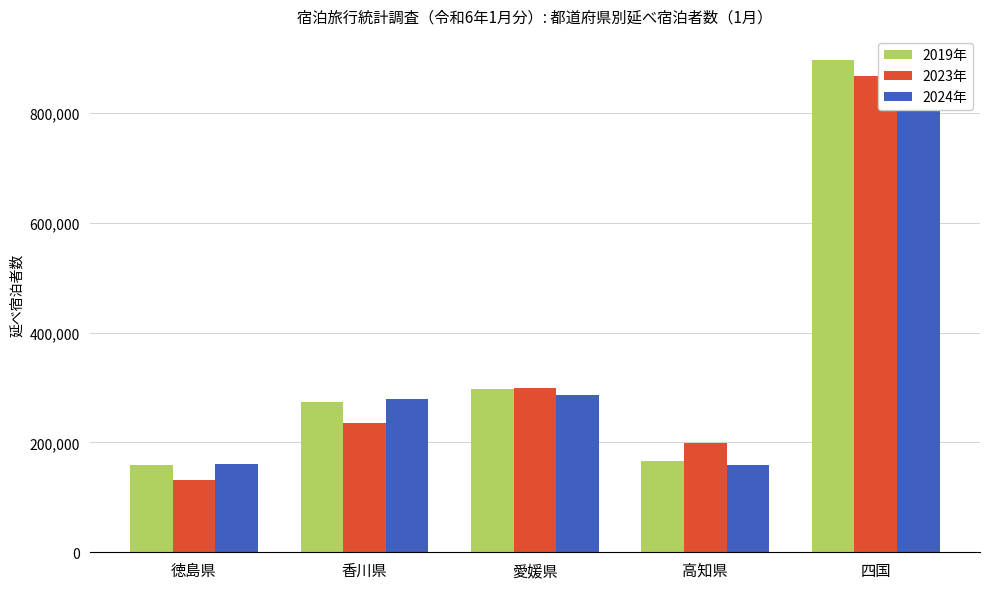

How many data points in 2019年 are less than 273730?

2